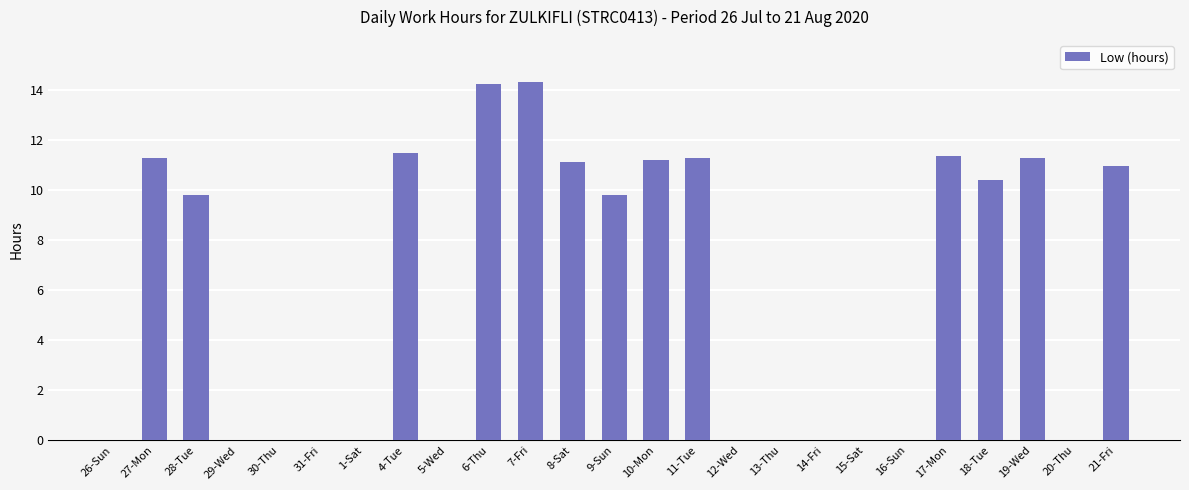

What is the average value?

5.9